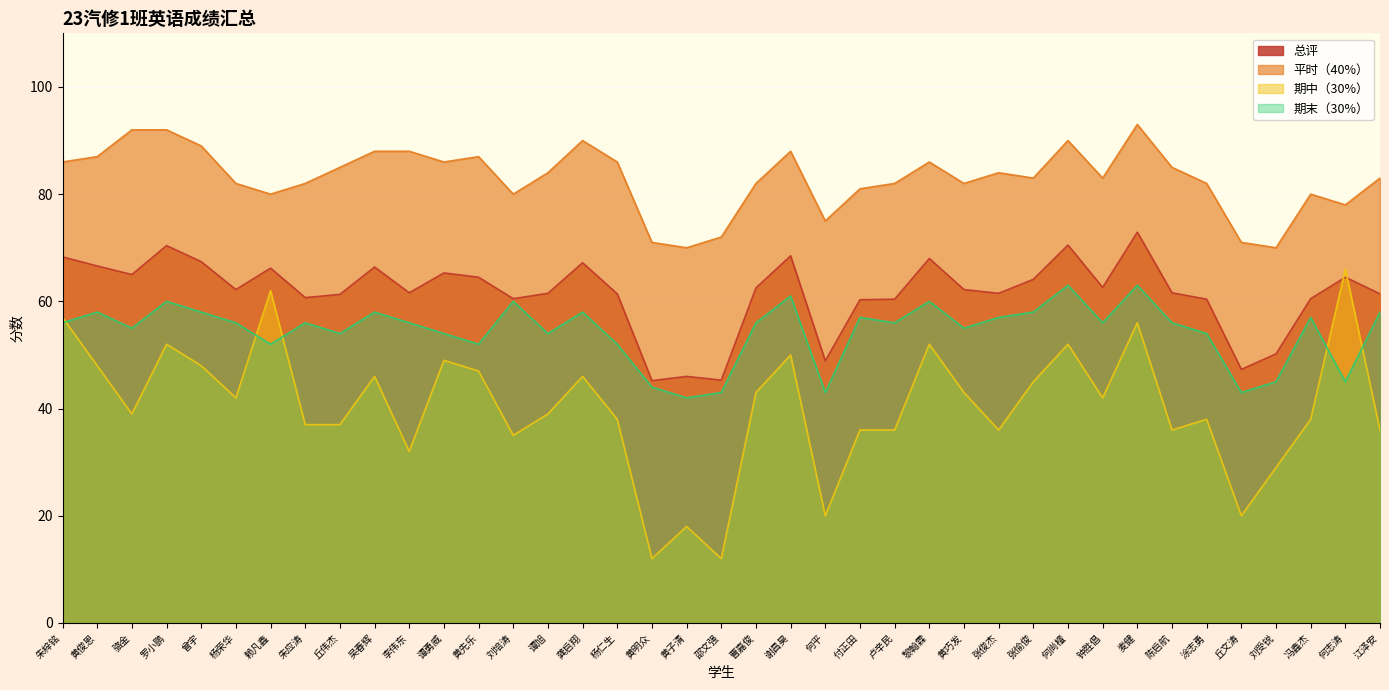

How many data points in 期末（30%） are less than 56?

16